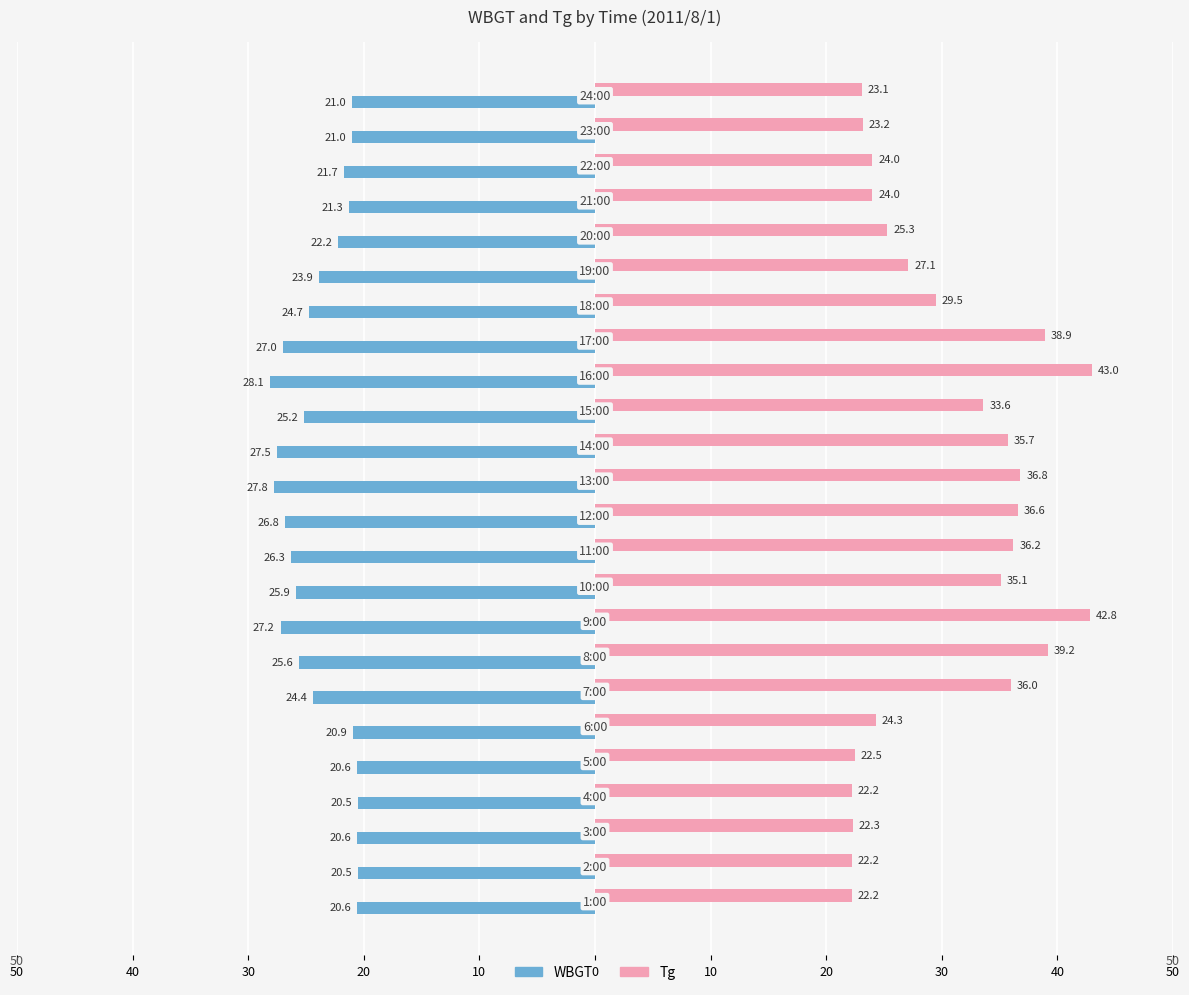

What are all the series names shown in the legend?

WBGT, Tg